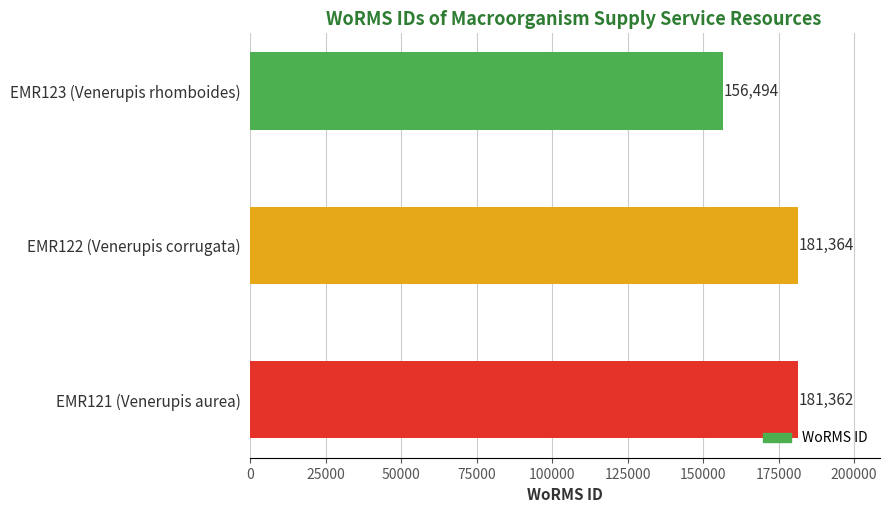

Reading top to bottom, extract all data points from this chart.

156494	181364	181362